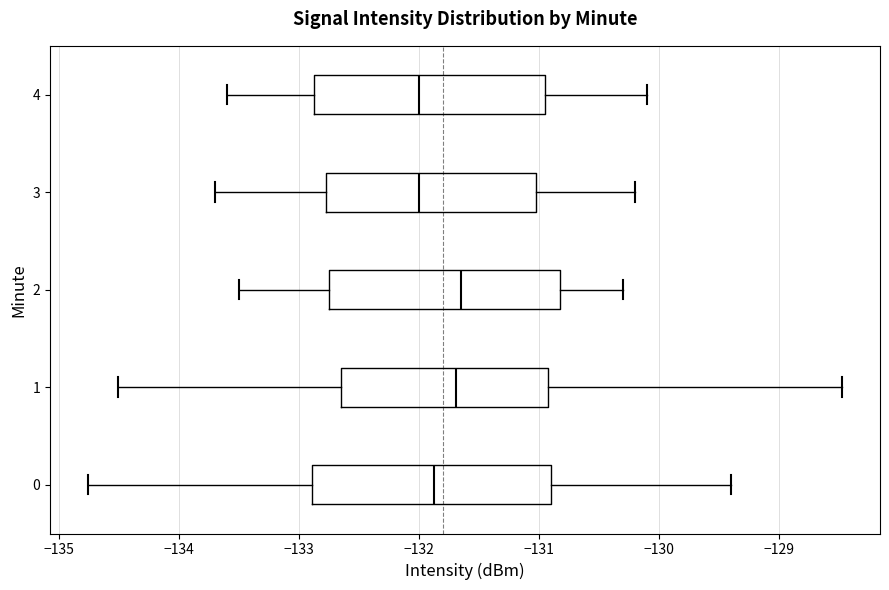

Reading bottom to top, transcribe this box plot: for each box, give where its median line is, the range the box spans, and where its two whiskers end, as read against the x-axis. The values are not printed on the chart, so give them approximately, as read against the axis.

0: median -131.9, box -132.9 to -130.9, whiskers -134.8 to -129.4
1: median -131.7, box -132.6 to -130.9, whiskers -134.5 to -128.5
2: median -131.6, box -132.7 to -130.8, whiskers -133.5 to -130.3
3: median -132.0, box -132.8 to -131.0, whiskers -133.7 to -130.2
4: median -132.0, box -132.9 to -130.9, whiskers -133.6 to -130.1